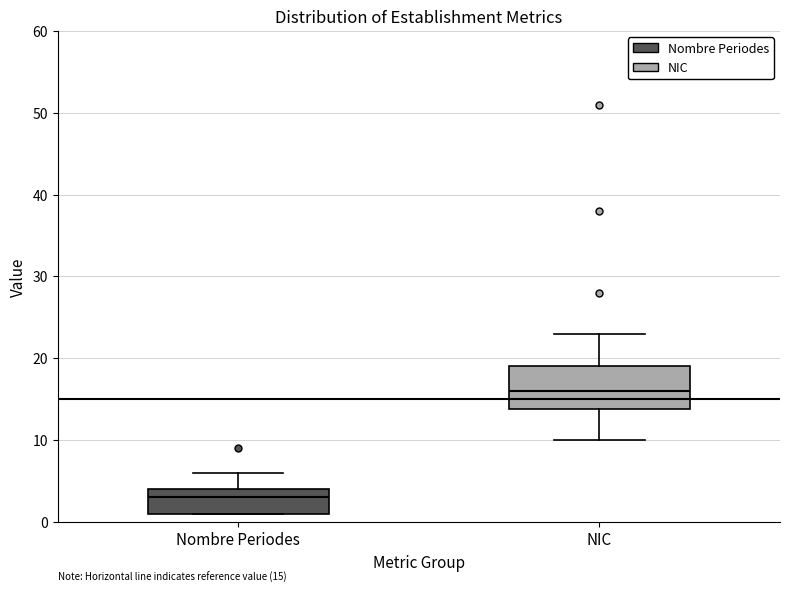

Which box is the tallest, from its lower edge to its upper edge?

NIC